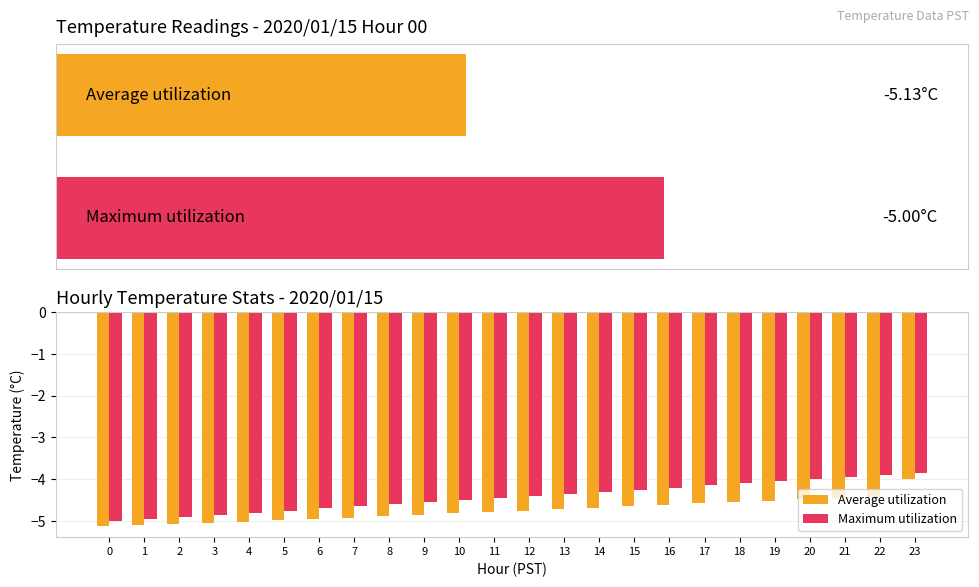

Which has a higher value, 5 or 17?

17